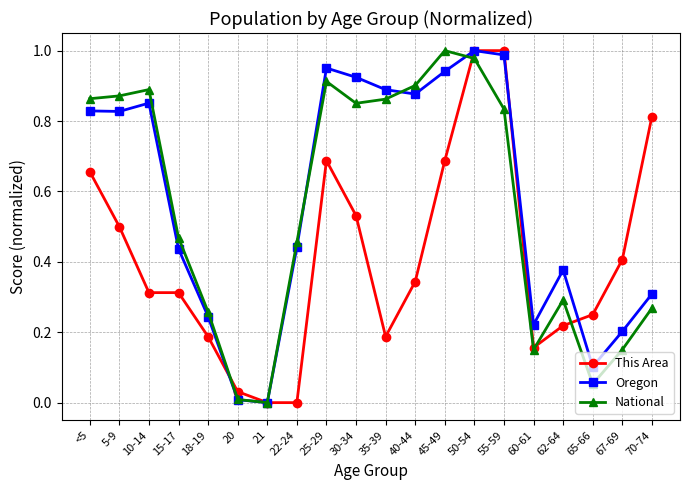

True or false: Oregon has more than 0 interior local peaks.

True